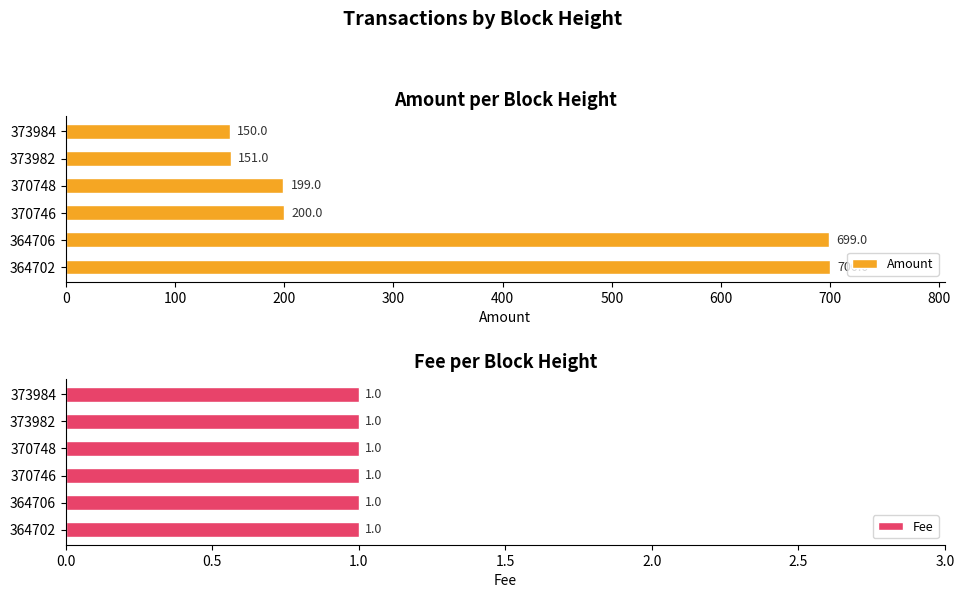

True or false: Amount has a value of 700 at 364702.

True